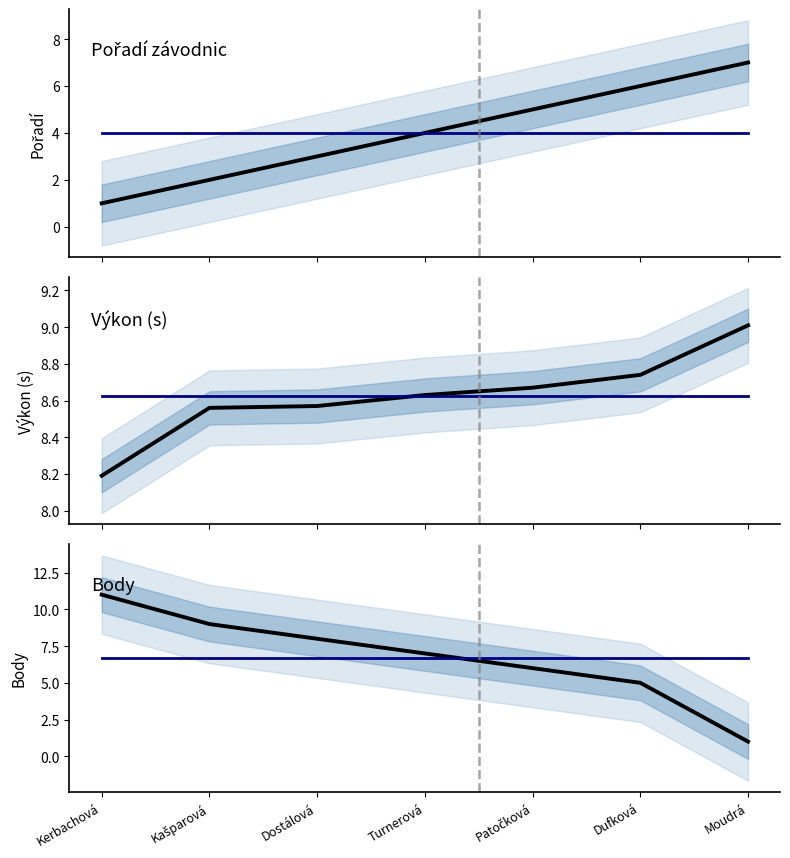

What is the label of the 2nd point from the right?

Dufková